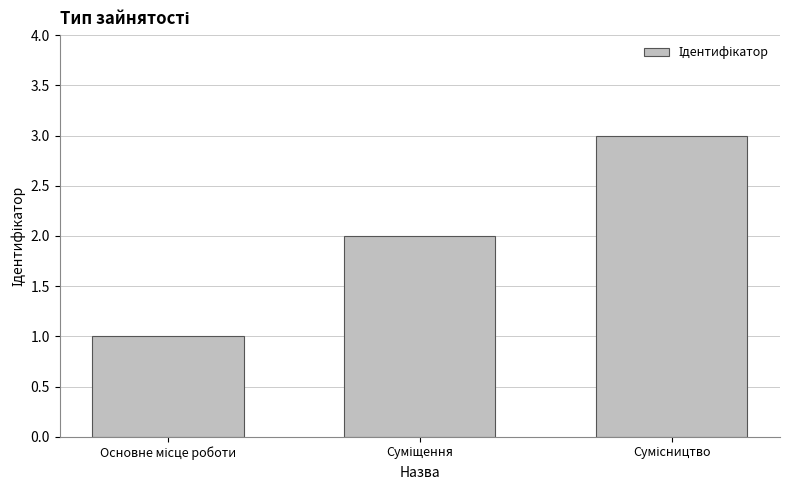

How many distinct data groups are displayed?

1